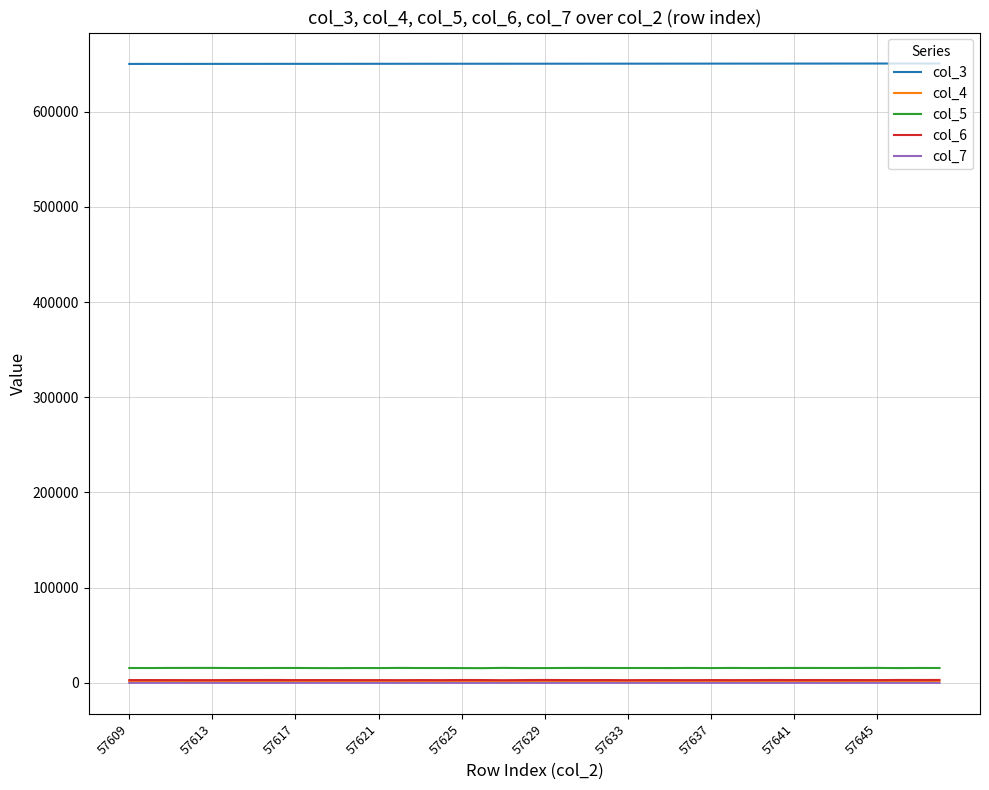

True or false: col_6 and col_5 cross at least once.

False